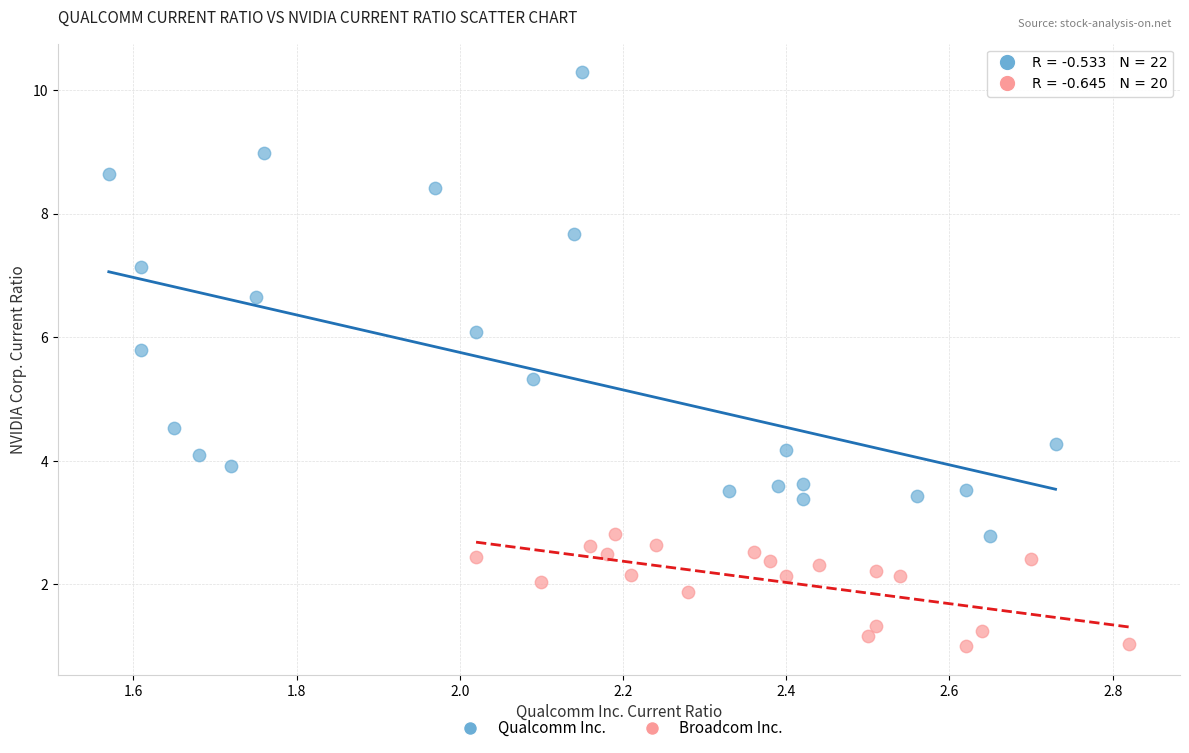

Which series reaches the maximum Y coordinate?

Qualcomm Inc.